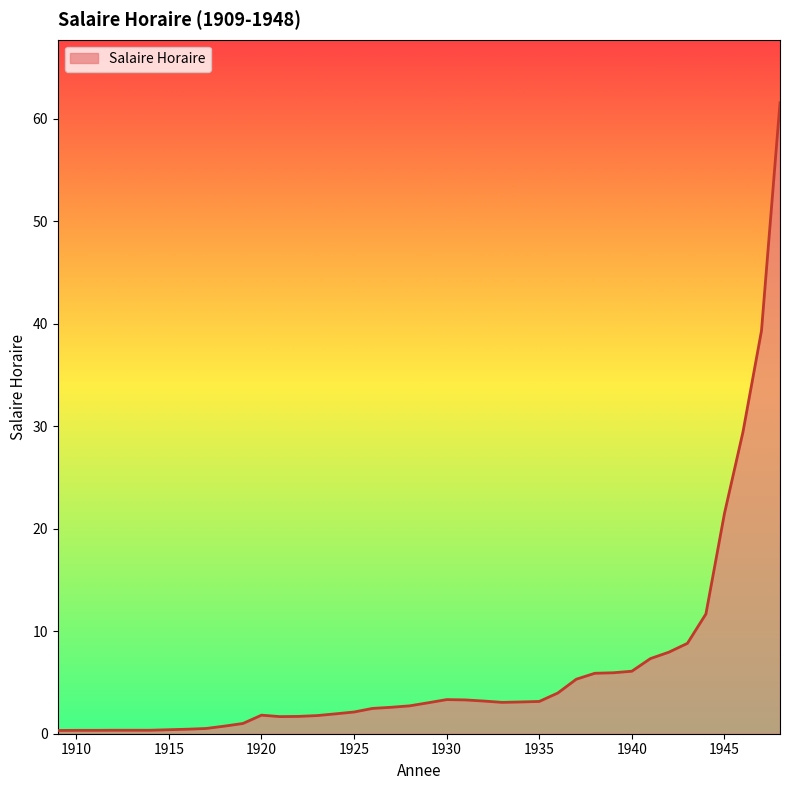

What is the difference between the maximum and minimum values?

61.3